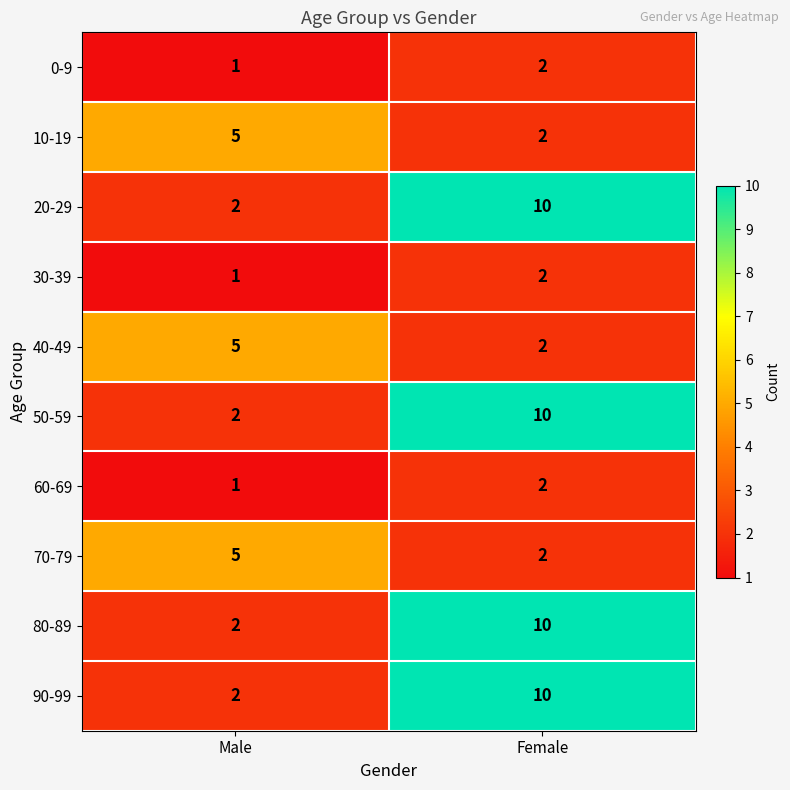

Where is 70-79 nearest to the value 3?

Female